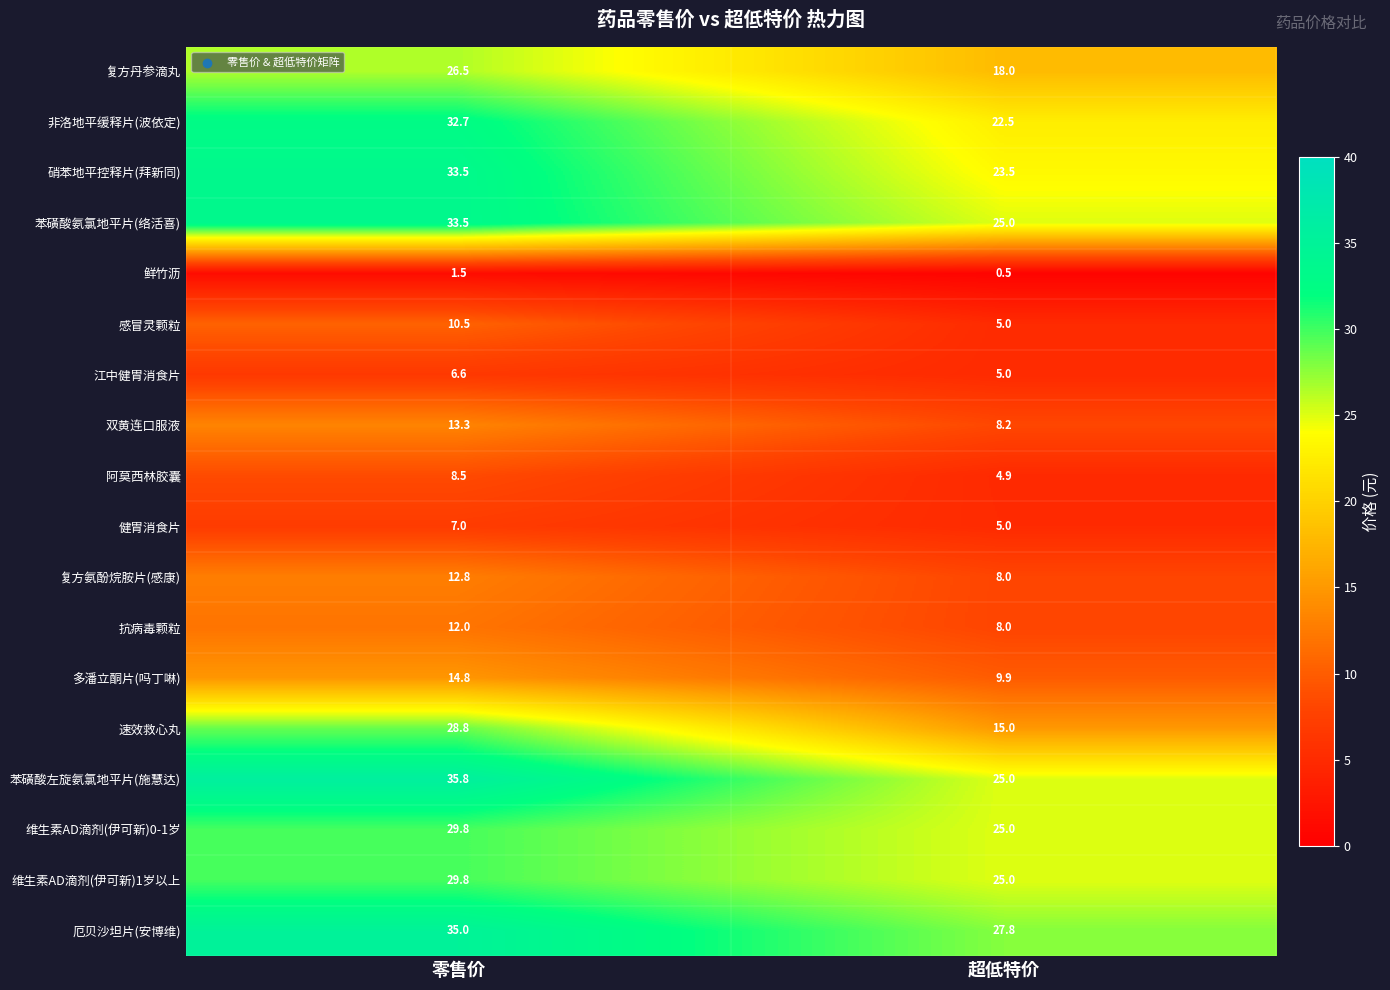

The value of 硝苯地平控释片(拜新同) at 零售价 is 21.4. True or false?

False